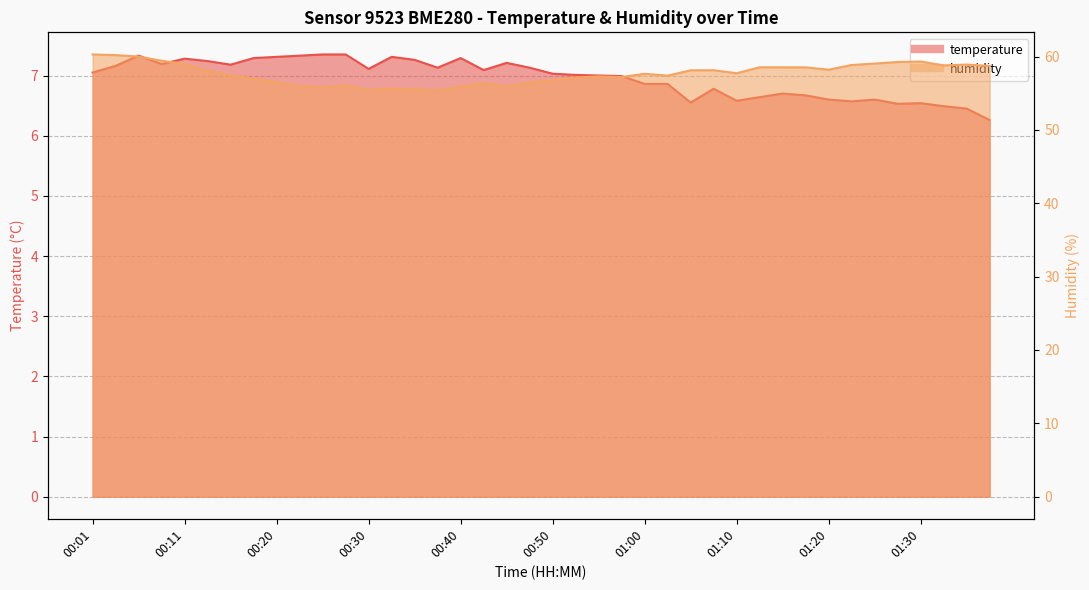

Rank the series by their average value, from highest to lowest.

humidity, temperature